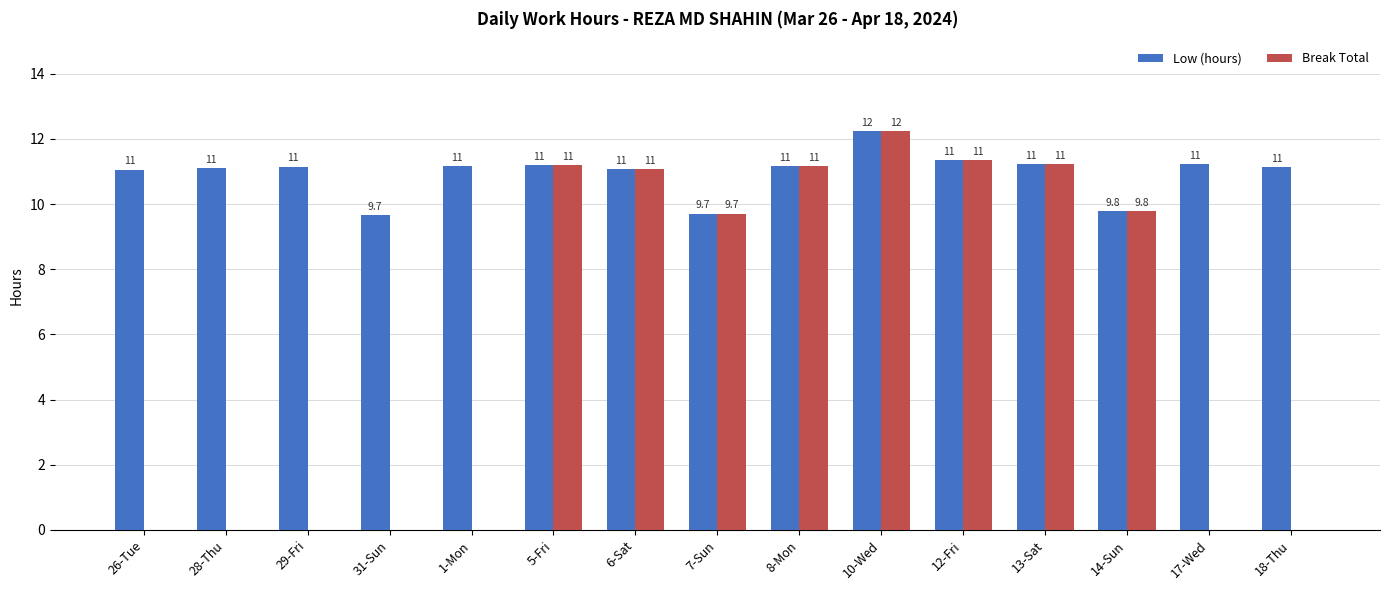

What are all the series names shown in the legend?

Low (hours), Break Total